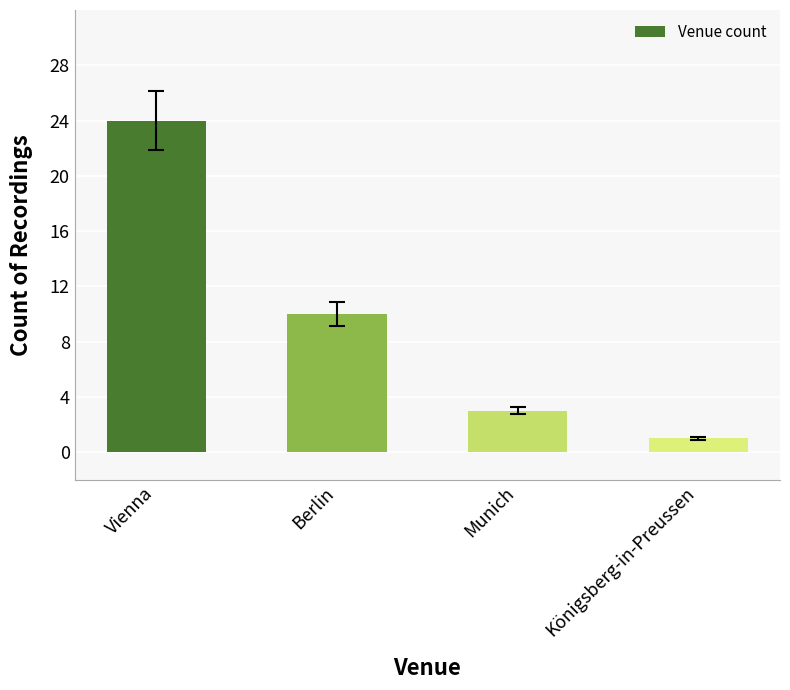

What is the difference between the values at Vienna and Munich?

21